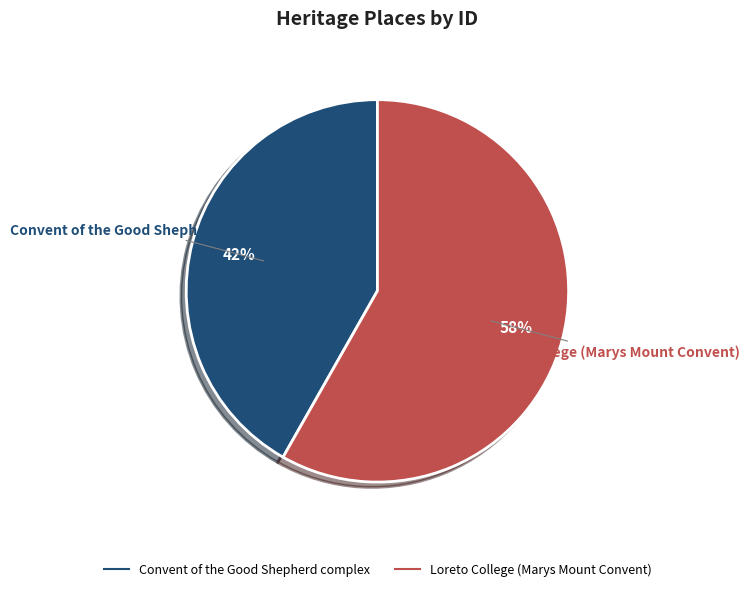

The Convent of the Good Shepherd complex slice represents 42% of the pie. True or false?

True